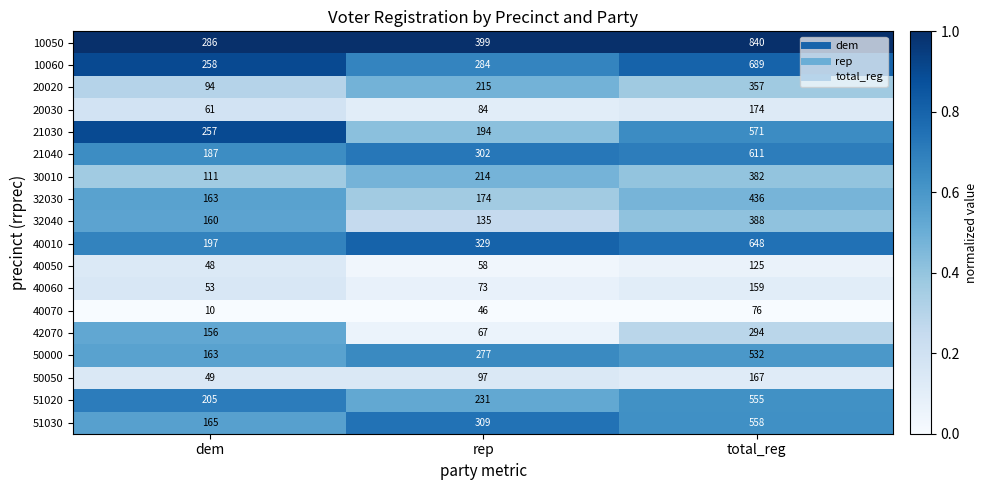

What is the difference between the highest and lowest values at total_reg?

764